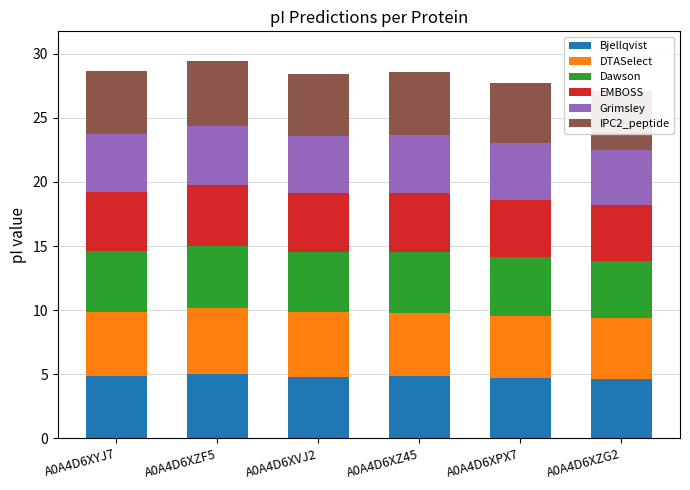

Which label corresponds to the smallest value in the chart?

A0A4D6XZG2